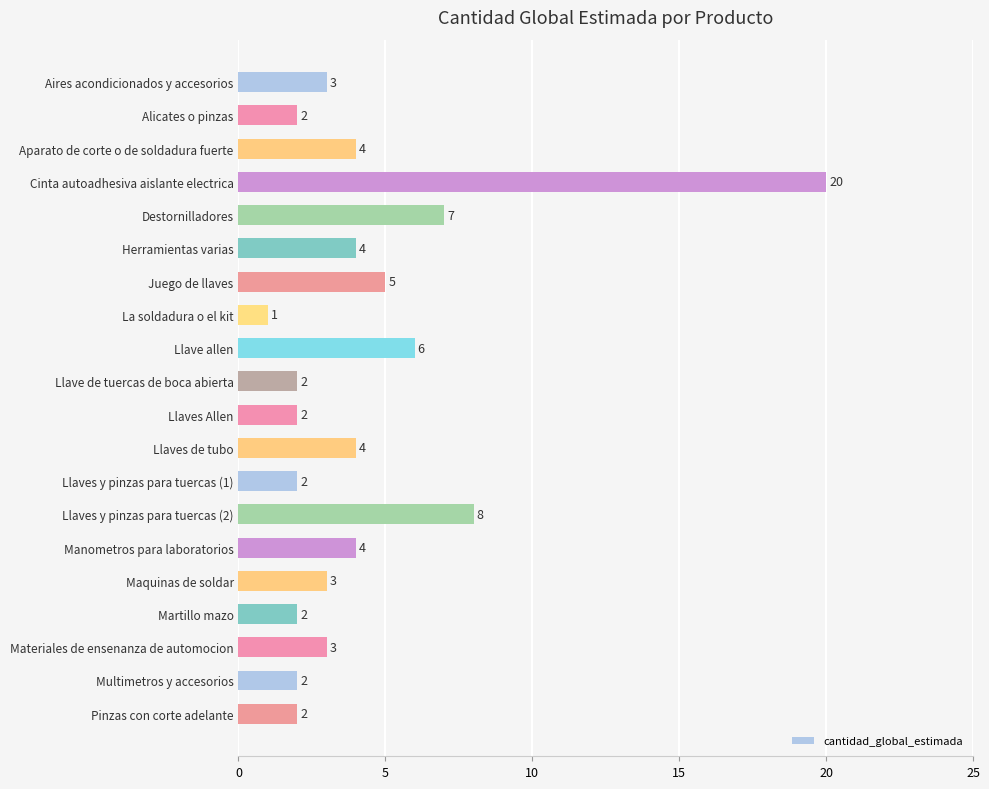

What position from the top is Multimetros y accesorios?

19